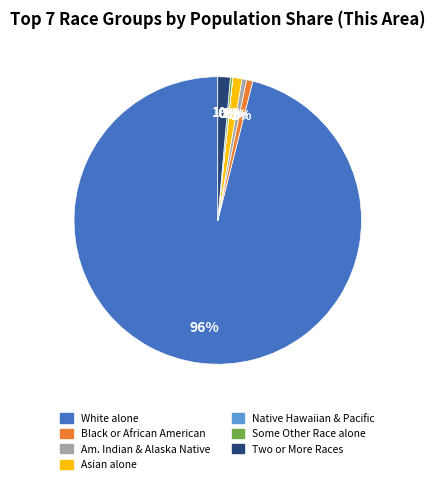

Does any single category account for the majority?

Yes